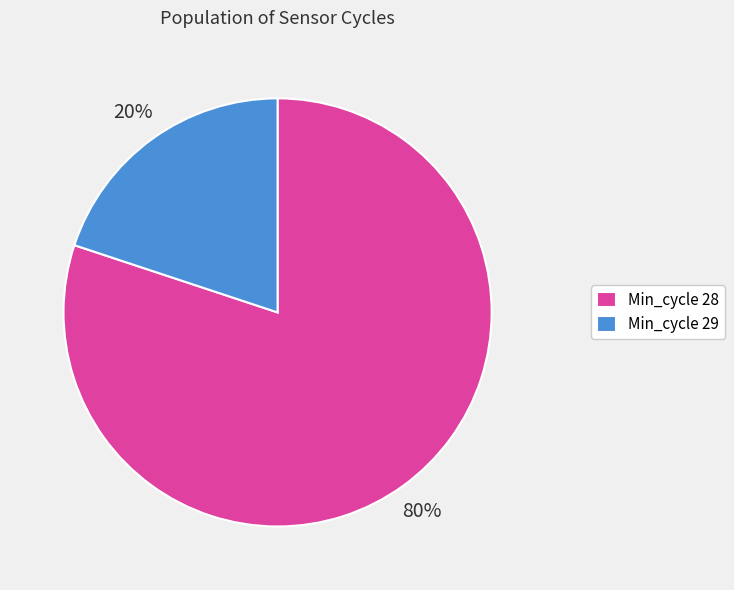

Is Min_cycle 29 the majority of the pie?

No